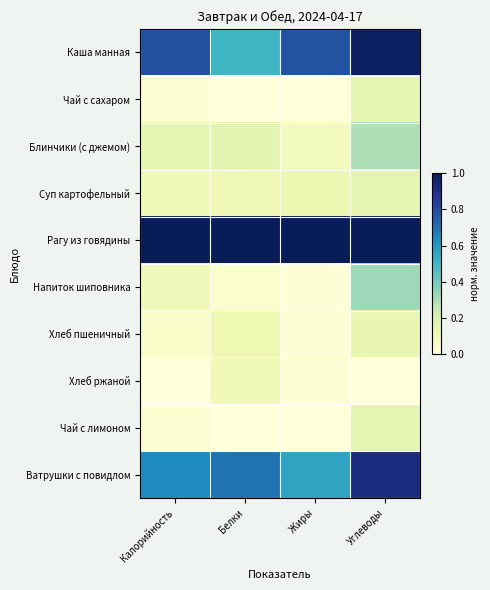

Reading left to right, list all the values displayed in this chart.

Каша манная: Калорийность=0.8	Белки=0.5	Жиры=0.8	Углеводы=1.0
Чай с сахаром: Калорийность=0.0	Белки=0.0	Жиры=0.0	Углеводы=0.1
Блинчики (с джемом): Калорийность=0.1	Белки=0.2	Жиры=0.1	Углеводы=0.3
Суп картофельный: Калорийность=0.1	Белки=0.1	Жиры=0.1	Углеводы=0.2
Рагу из говядины: Калорийность=1.0	Белки=1.0	Жиры=1.0	Углеводы=1.0
Напиток шиповника: Калорийность=0.1	Белки=0.0	Жиры=0.0	Углеводы=0.3
Хлеб пшеничный: Калорийность=0.1	Белки=0.1	Жиры=0.0	Углеводы=0.1
Хлеб ржаной: Калорийность=0.0	Белки=0.1	Жиры=0.0	Углеводы=0.0
Чай с лимоном: Калорийность=0.0	Белки=0.0	Жиры=0.0	Углеводы=0.2
Ватрушки с повидлом: Калорийность=0.6	Белки=0.7	Жиры=0.6	Углеводы=0.9